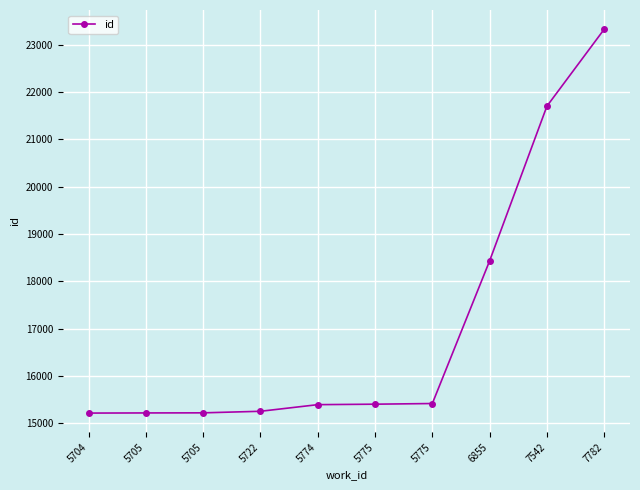

Count the number of categories in the chart.

10